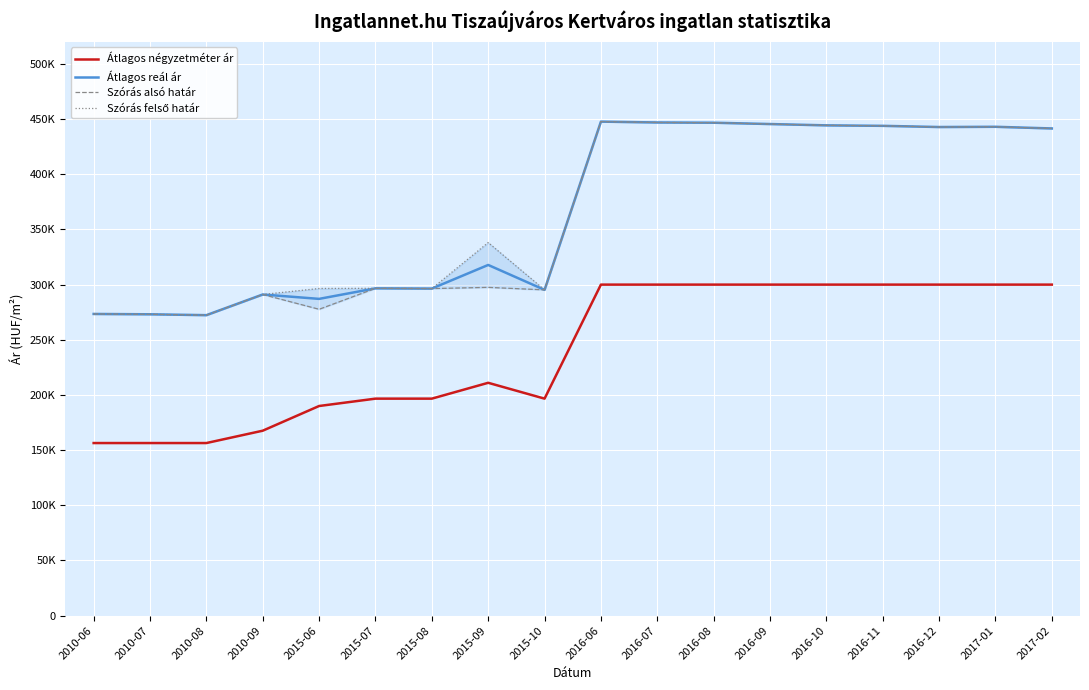

At which category is the sum across all series the highest?

2016-06